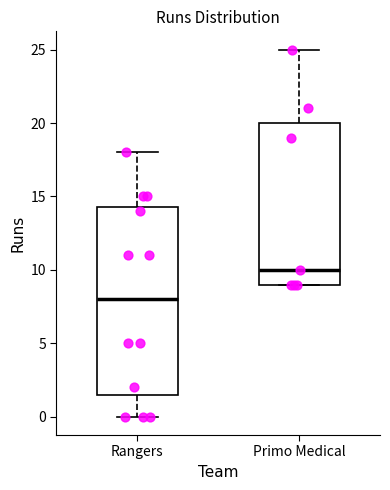

Which box's median line is the lowest?

Rangers